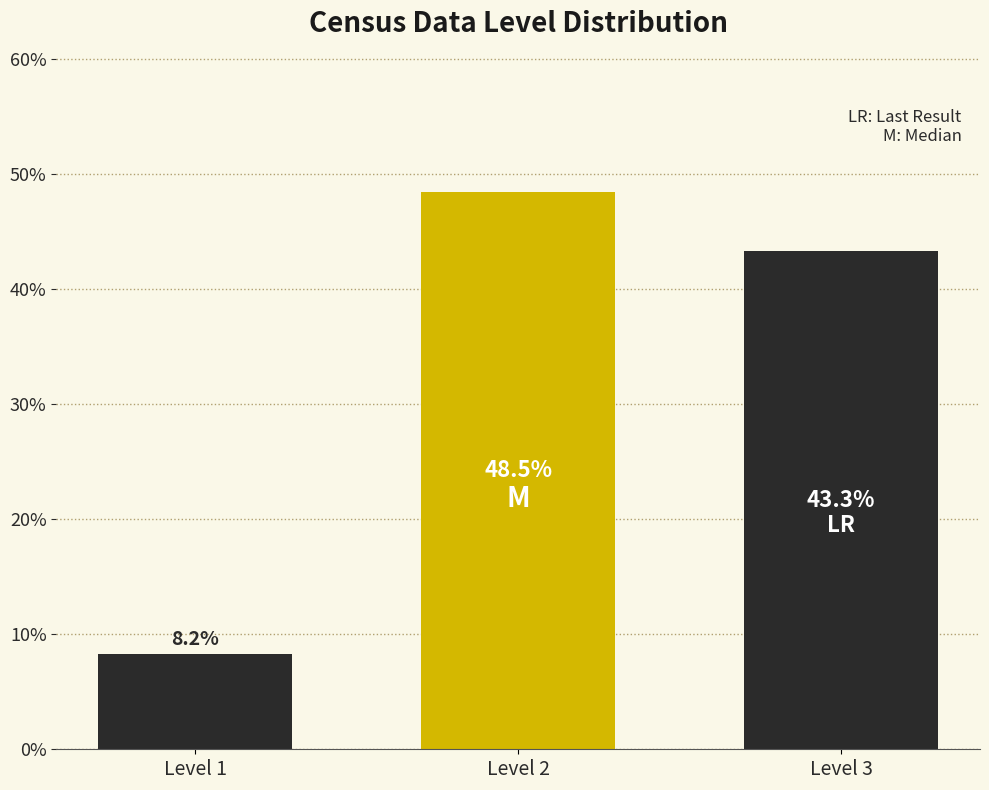

Reading left to right, what are all the values shown in this chart?

8.2	48.5	43.3